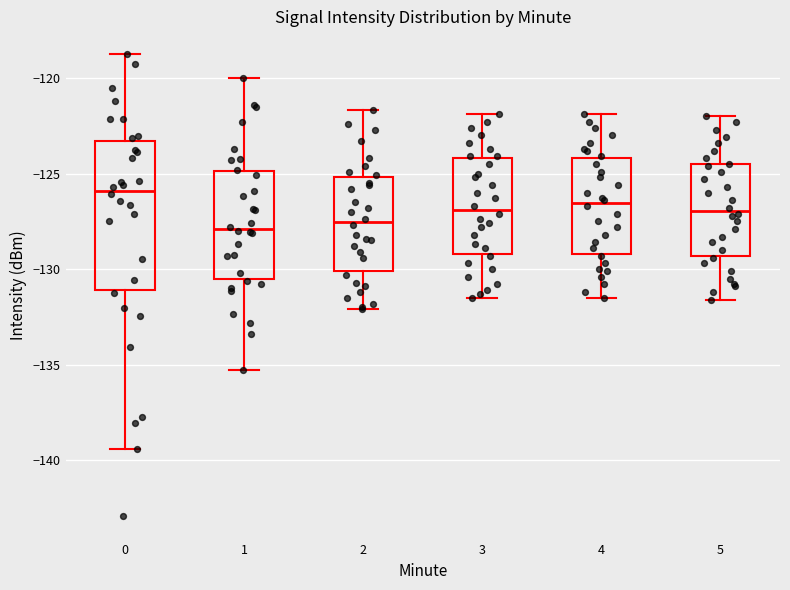

Where does the upper whisker of the box at x = 3 end on the y-axis? The values are not printed on the chart, so give them approximately, as read against the axis.

-122.0